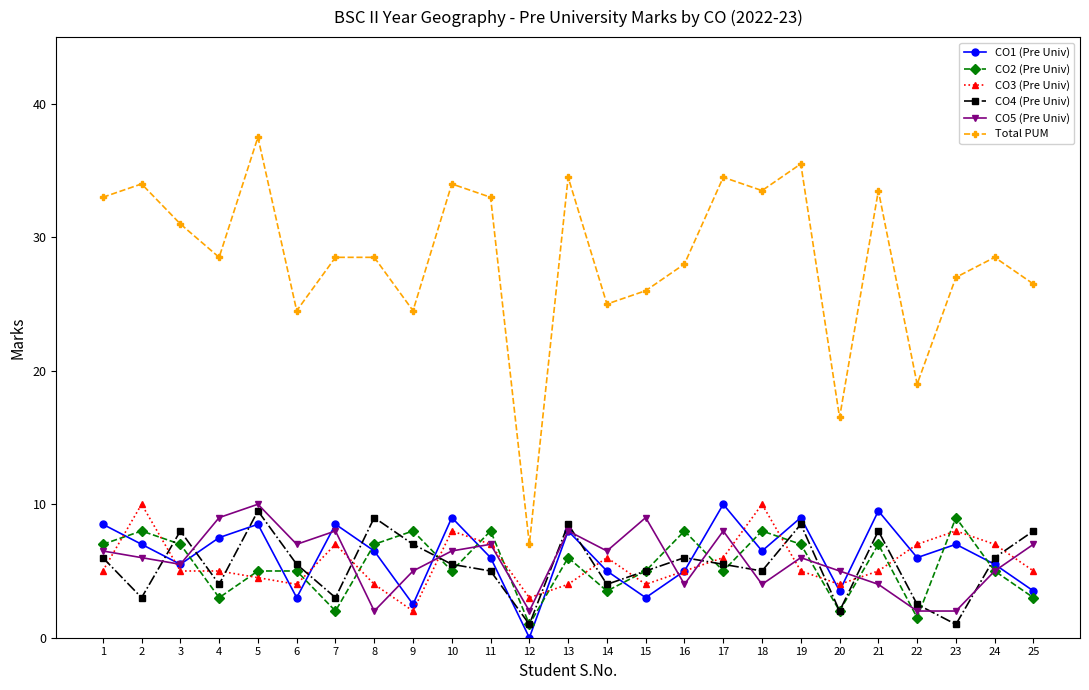

What is the spread (max minus min) of values at 1?

28.0